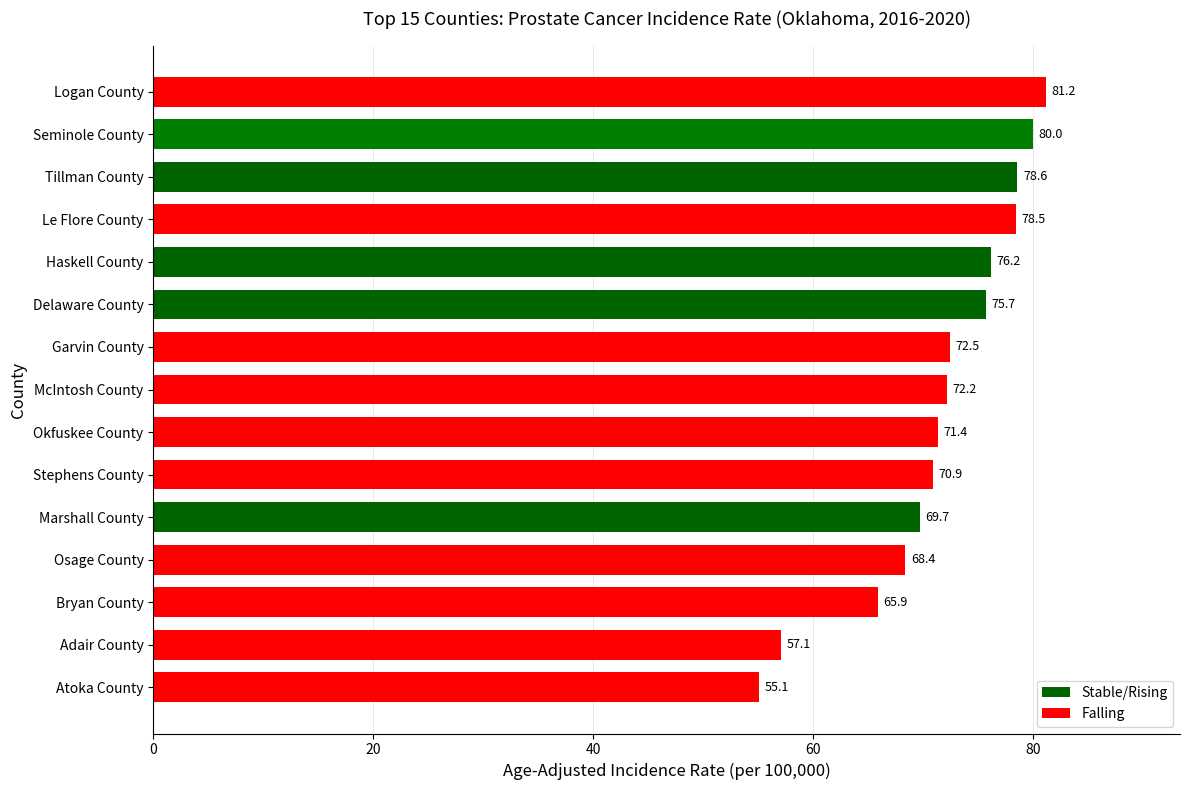

What is the average value?

71.6